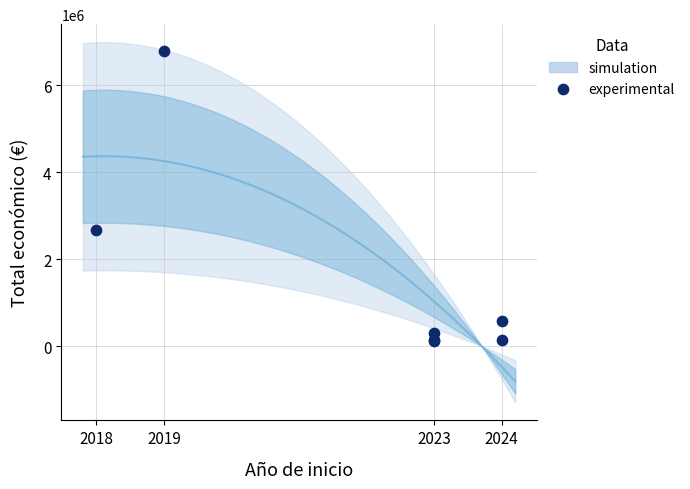

What Y value in the scatter plot is closest to 3453537?

2685474